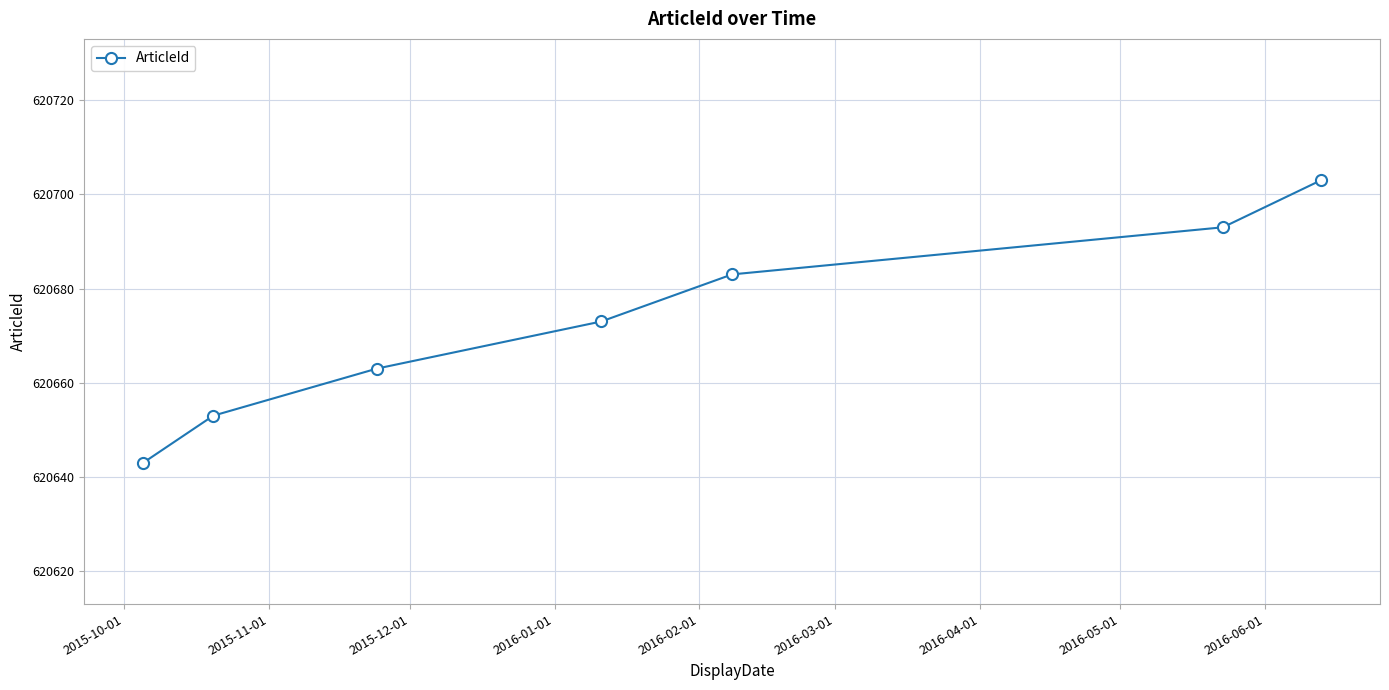

What is the average value?

620673